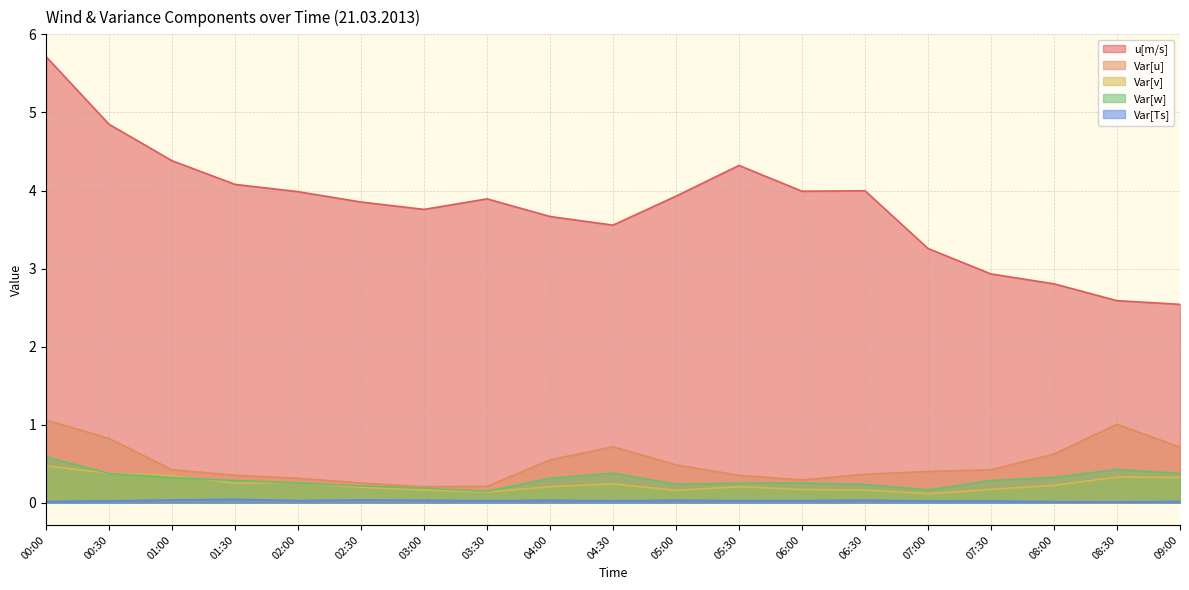

How many lines are shown in the chart?

5